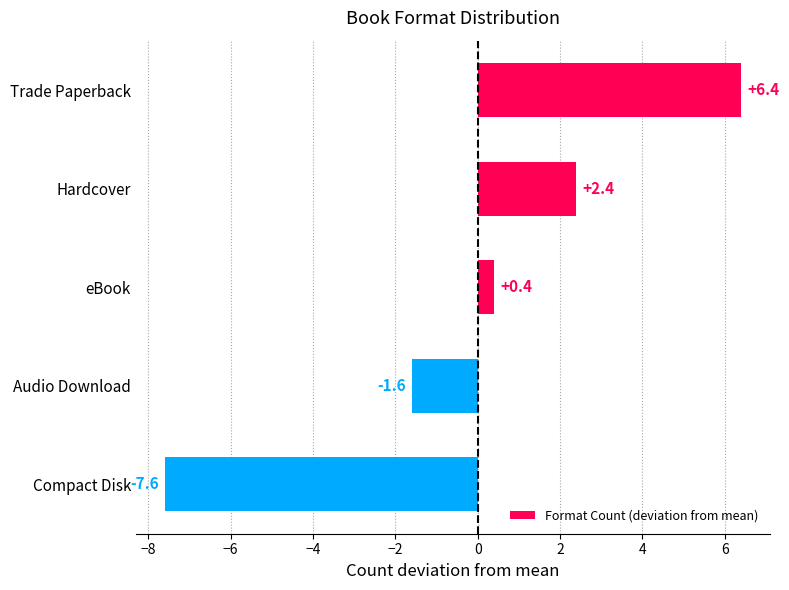

How many values exceed 0?

3